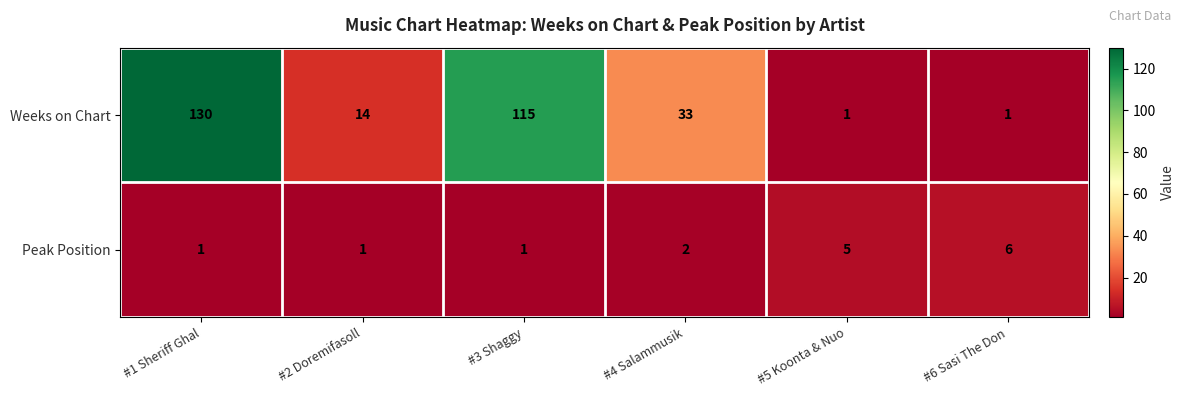

What is the average value of the Peak Position series?

3